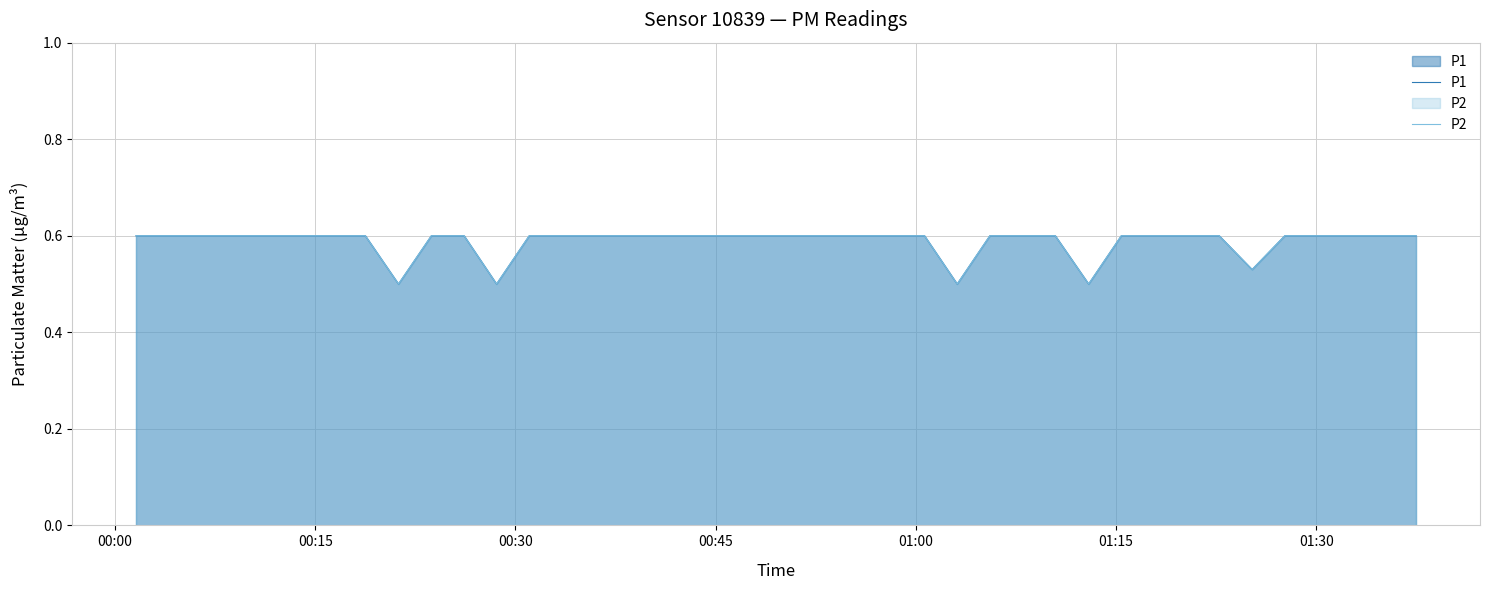

Does the chart display data point markers on the line(s)?

No